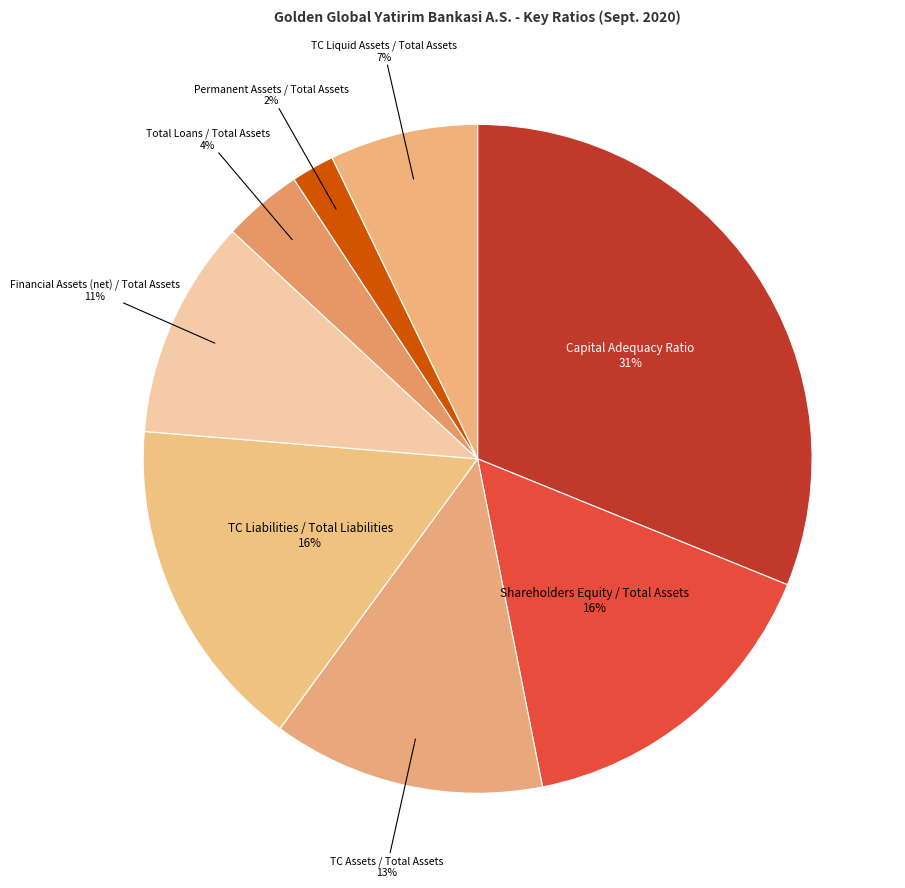

Count the number of slices in the pie.

8